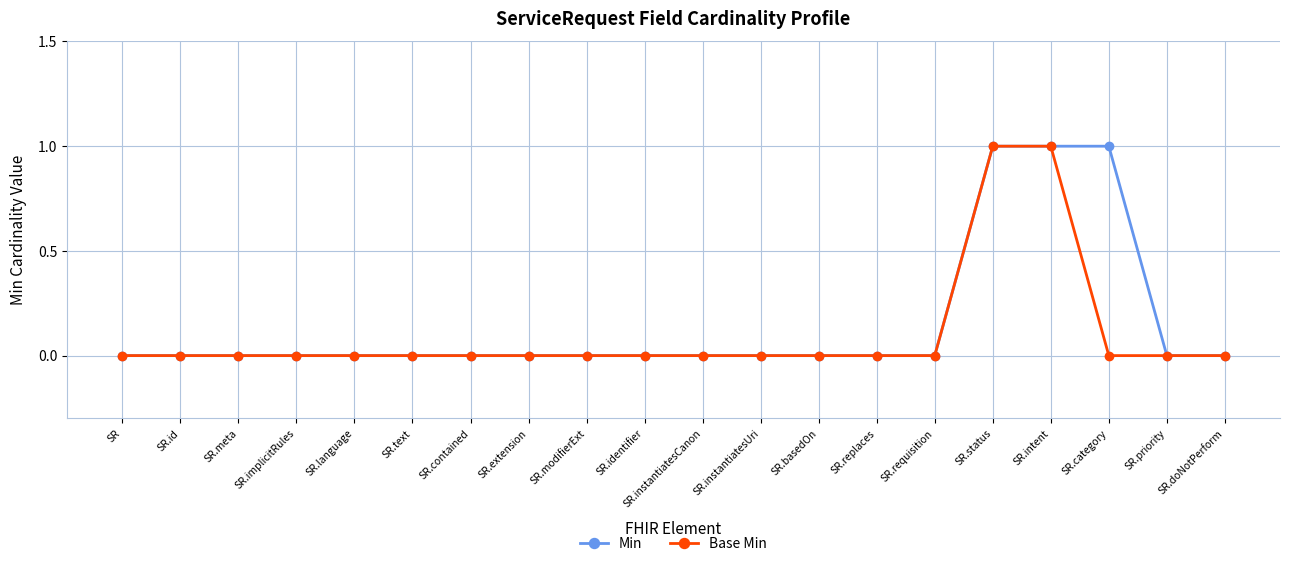

Reading left to right, list all the values displayed in this chart.

Min: 0	0	0	0	0	0	0	0	0	0	0	0	0	0	0	1	1	1	0	0
Base Min: 0	0	0	0	0	0	0	0	0	0	0	0	0	0	0	1	1	0	0	0